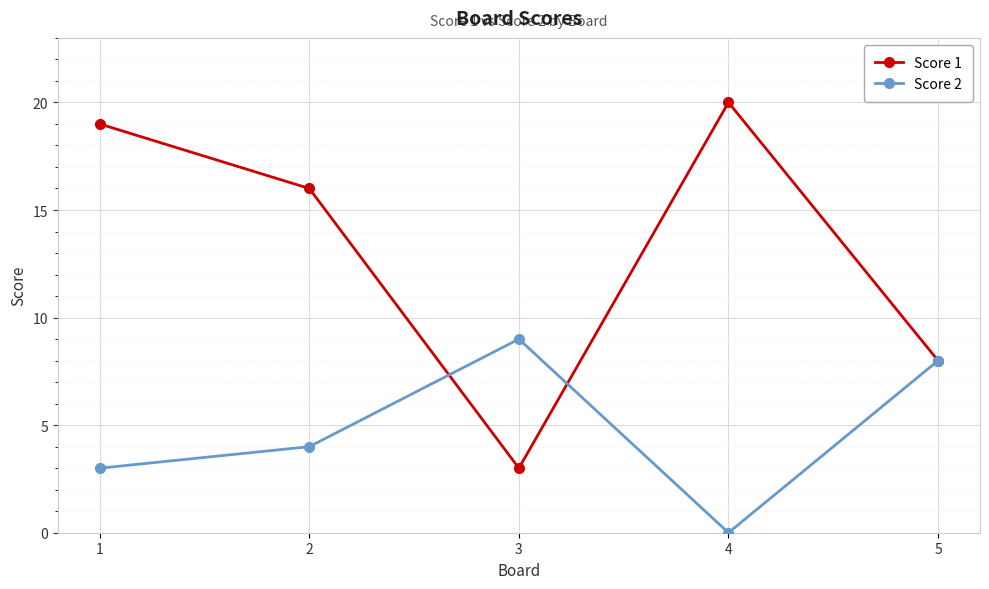

What is the value of the Score 2 point at the 2nd from the left?

4